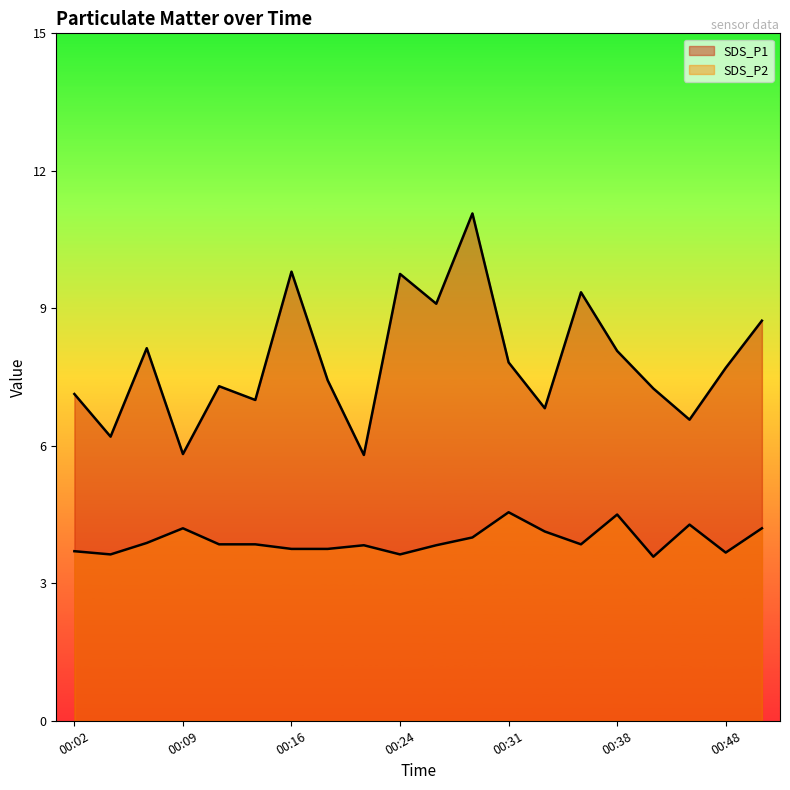

Rank the series at 00:31 from highest to lowest value.

SDS_P1, SDS_P2